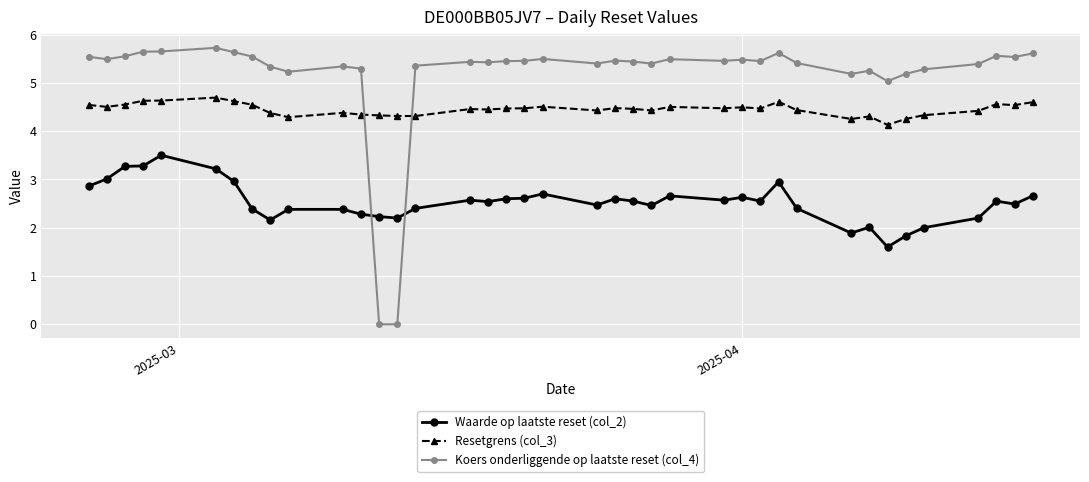

What is the highest value of the Resetgrens (col_3) series?

4.7